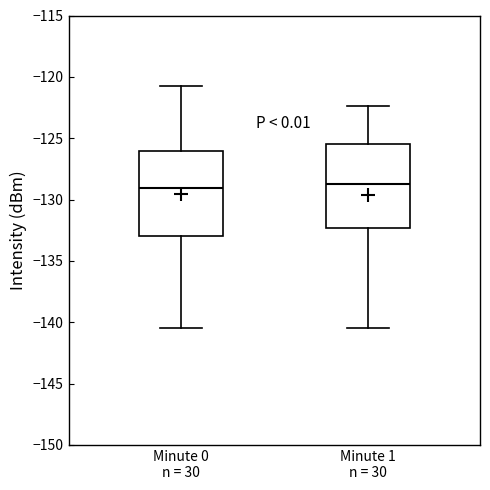

Where does the upper whisker of the box for Minute 0 n = 30 end on the y-axis? The values are not printed on the chart, so give them approximately, as read against the axis.

-121.0